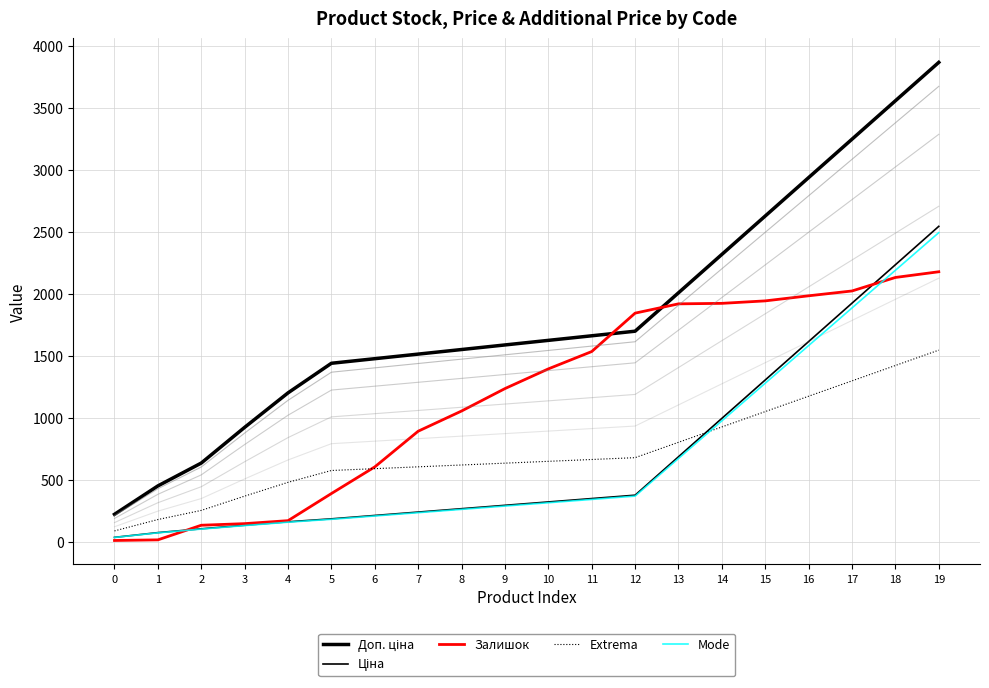

Which category has the highest value in the Extrema series?

19